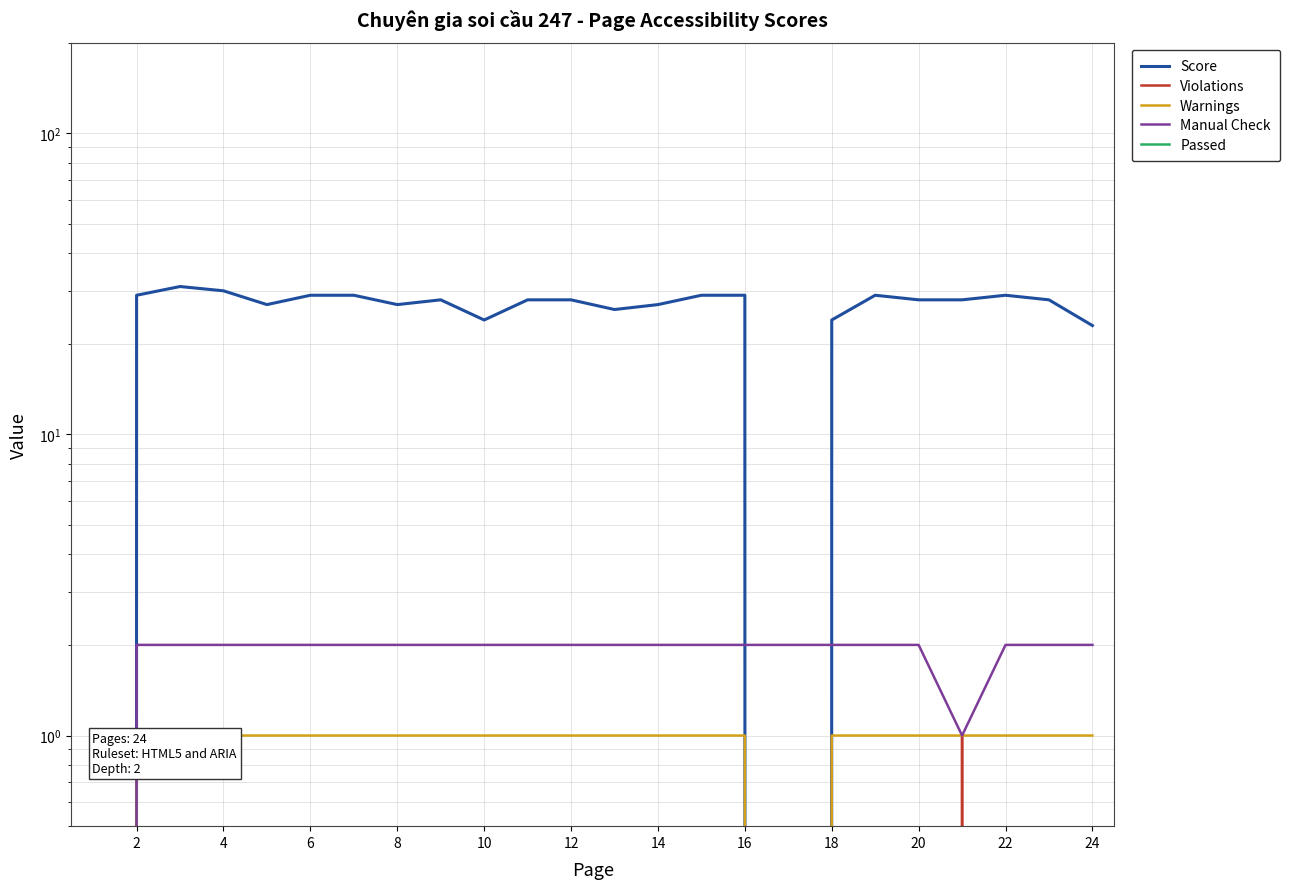

What are all the series names shown in the legend?

Score, Violations, Warnings, Manual Check, Passed